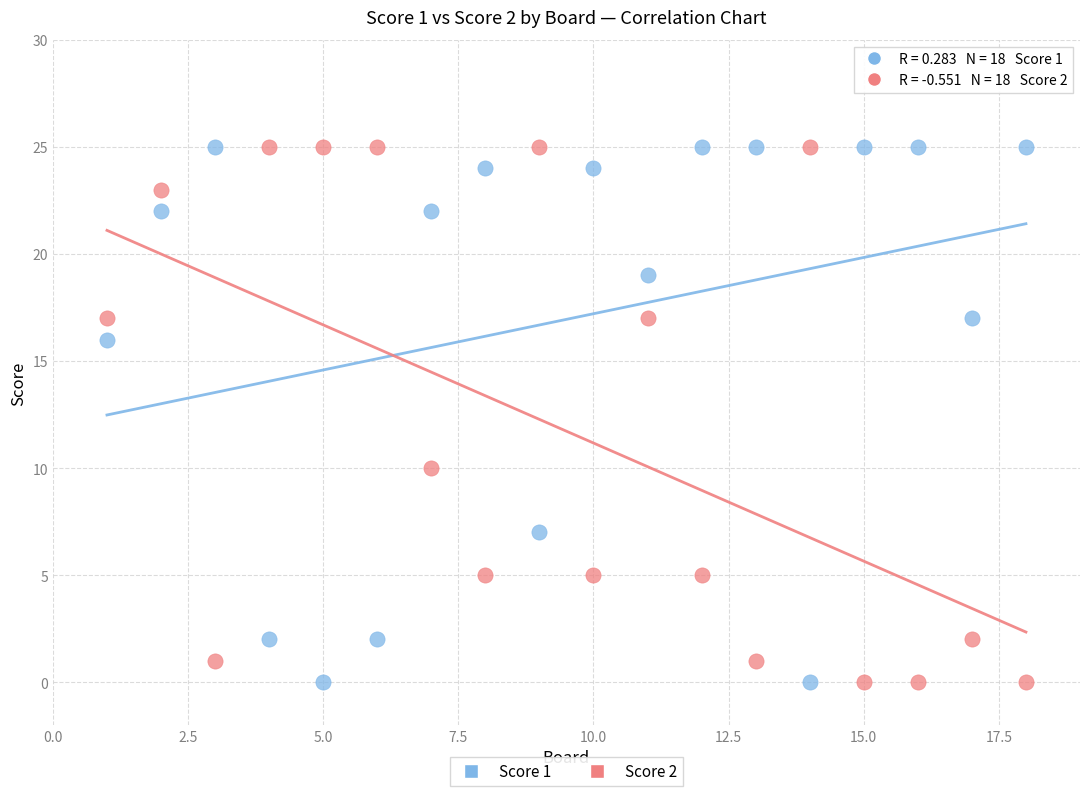

What are all the series names shown in the legend?

Score 1, Score 2